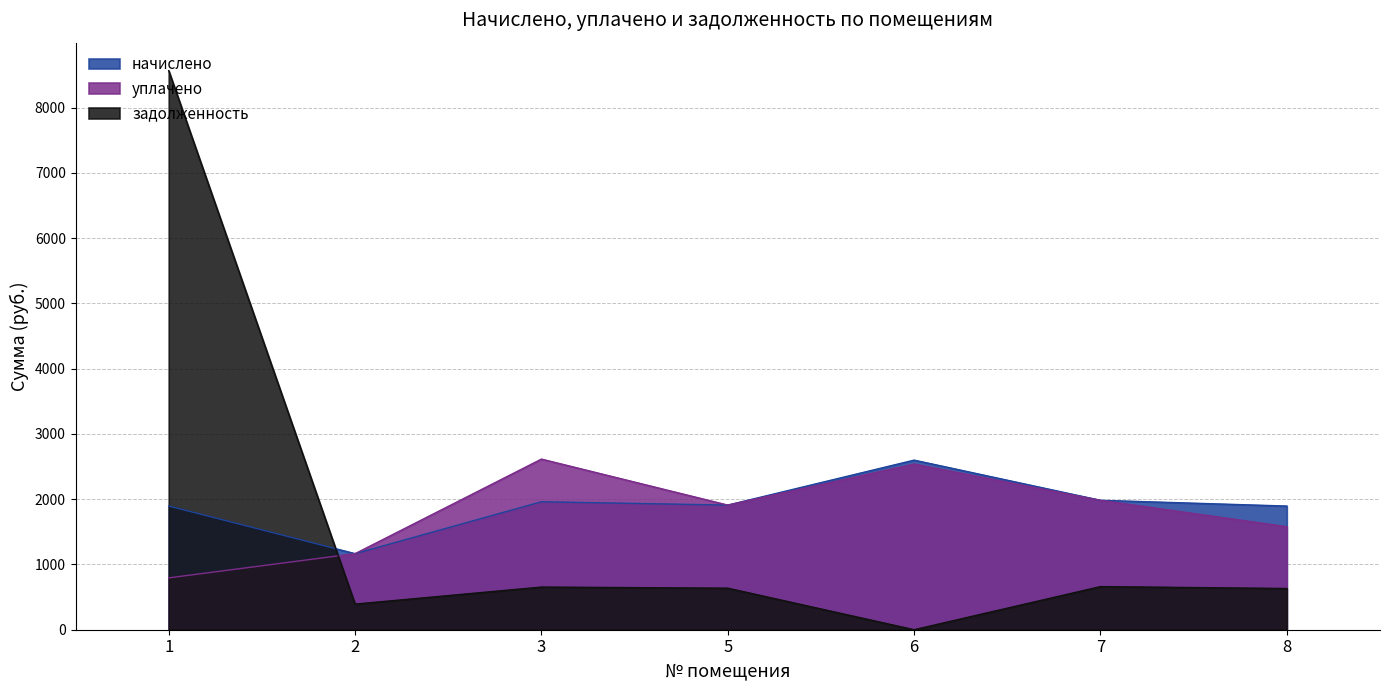

What is the sum of all уплачено values?

12586.6